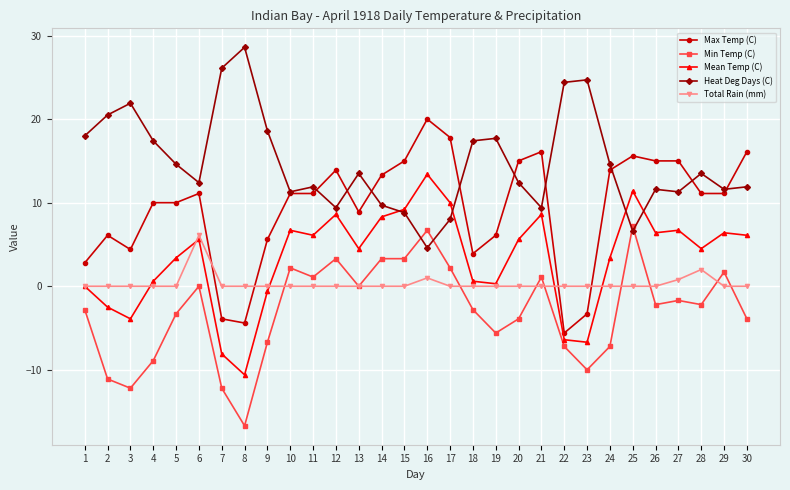

Count the number of categories in the chart.

30